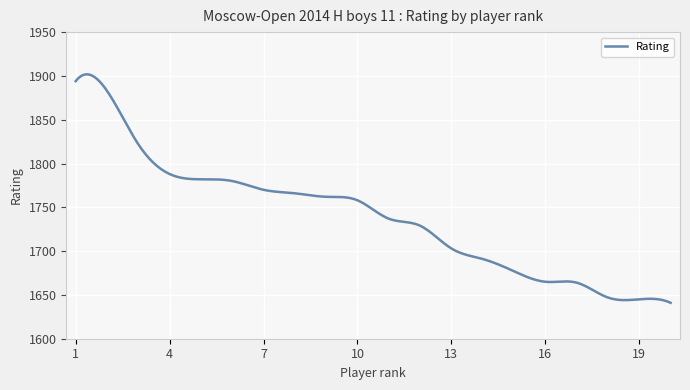

What is the difference between the maximum and second lowest values?

259.8